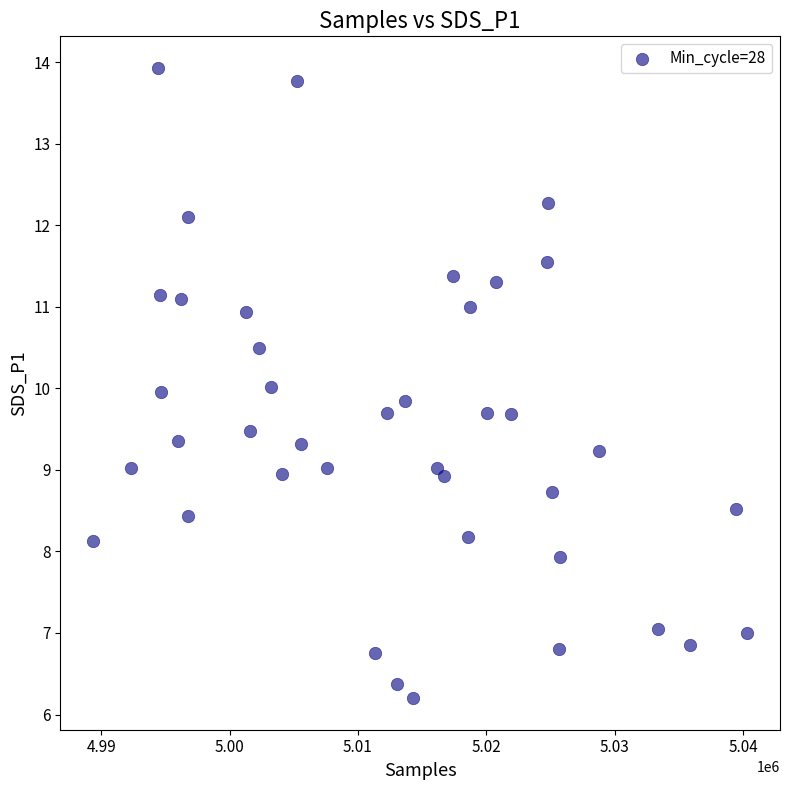

What is the range of Y values (max minus min)?

7.7